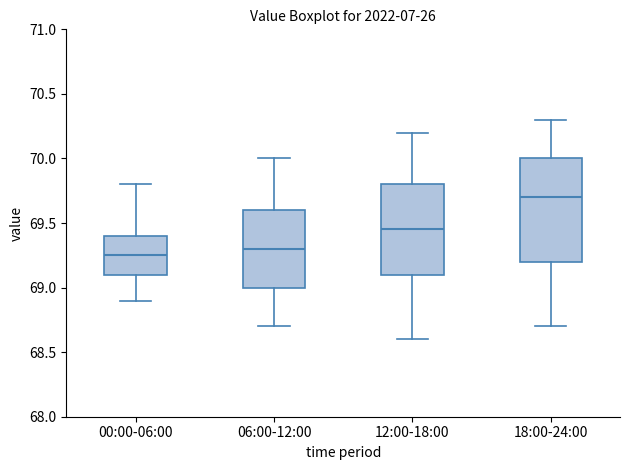

Comparing the boxes themselves (not the whiskers), which one is the tallest?

18:00-24:00